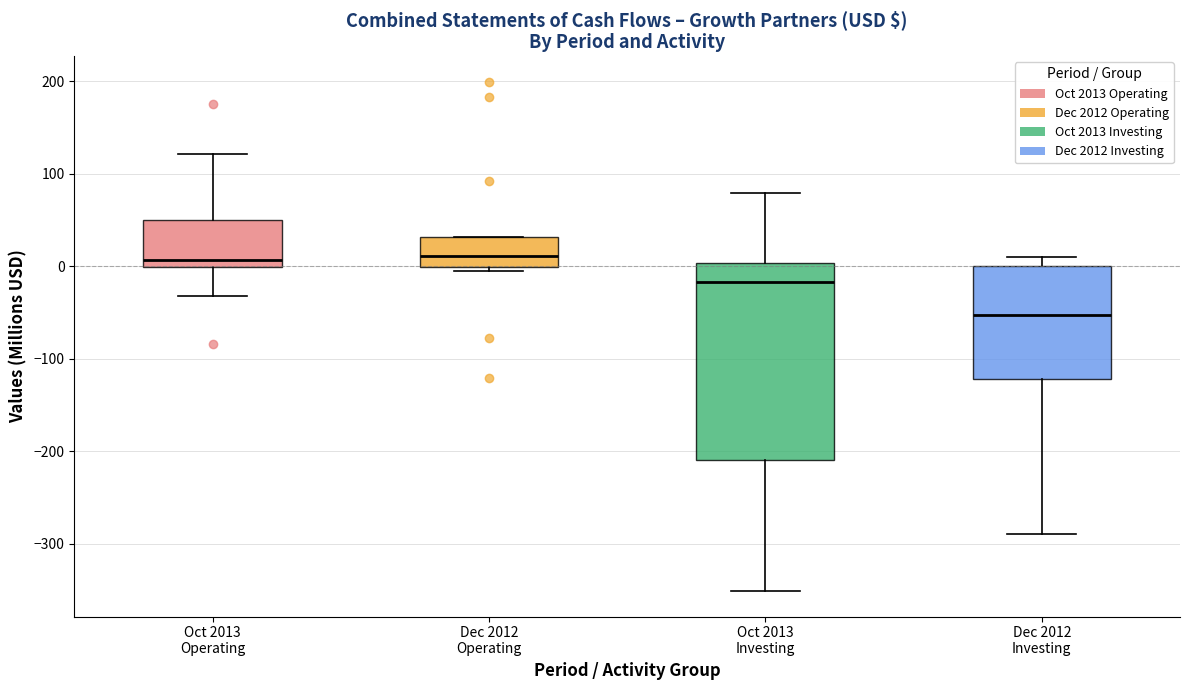

Which box is the tallest, from its lower edge to its upper edge?

Oct 2013 Investing